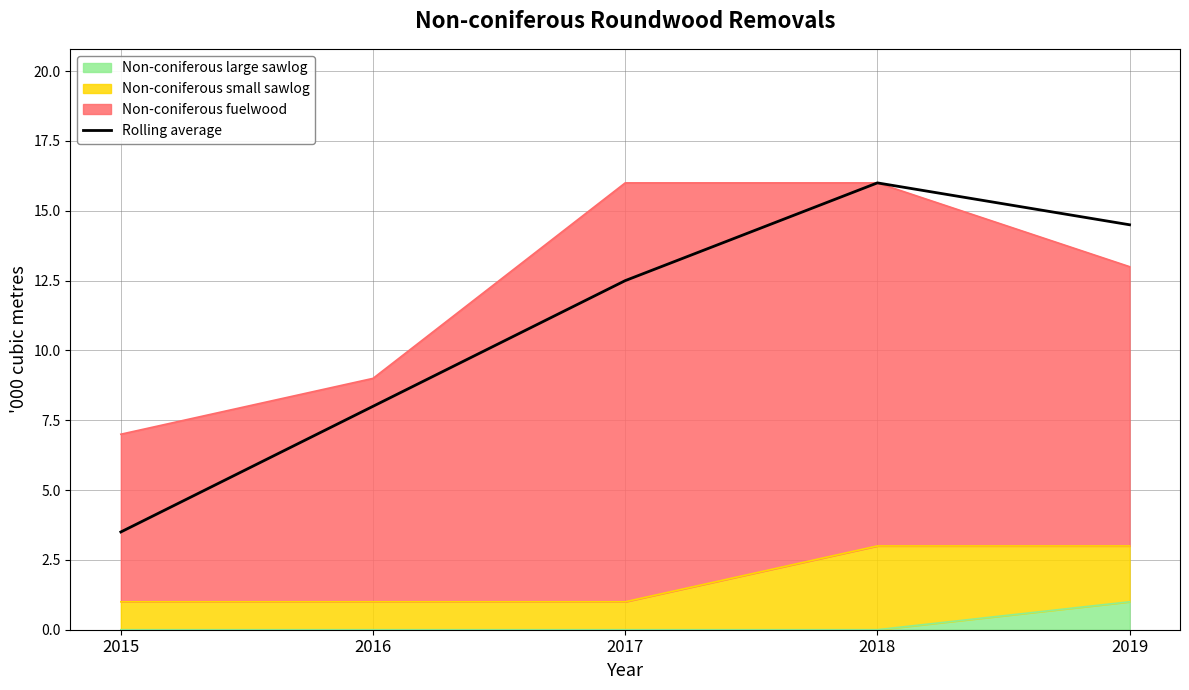

What is the sum of the values at 2016 and 2018?

24.0